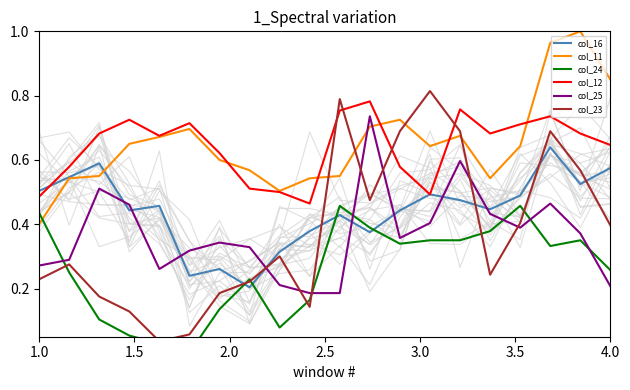

True or false: col_12 and col_25 intersect in this chart.

False